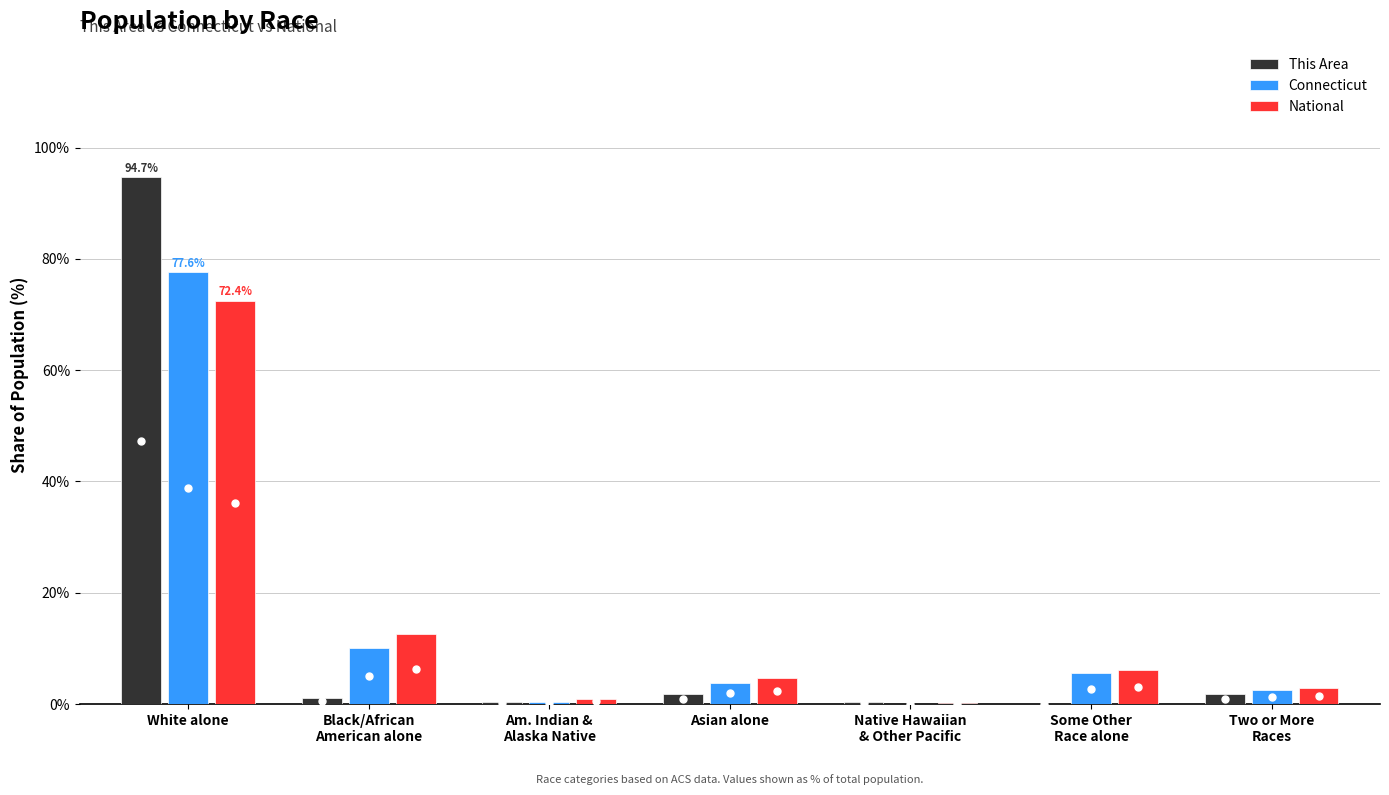

Where does the This Area series first go above 1?

White alone